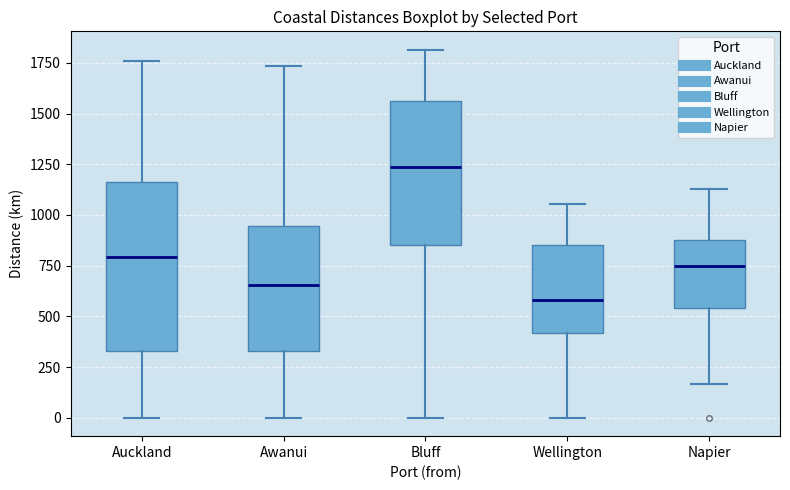

Which box has the lowest median line?

Wellington